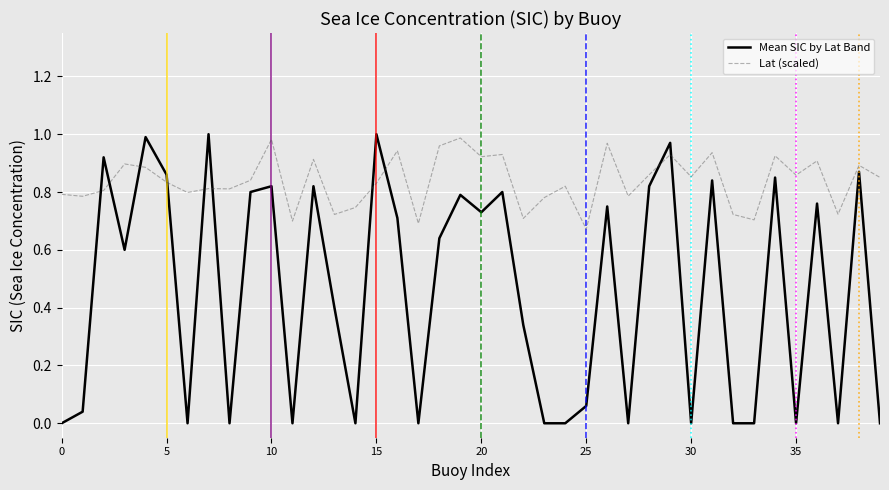

Which series ends up on top after the final intersection of Mean SIC by Lat Band and Lat (scaled)?

Lat (scaled)